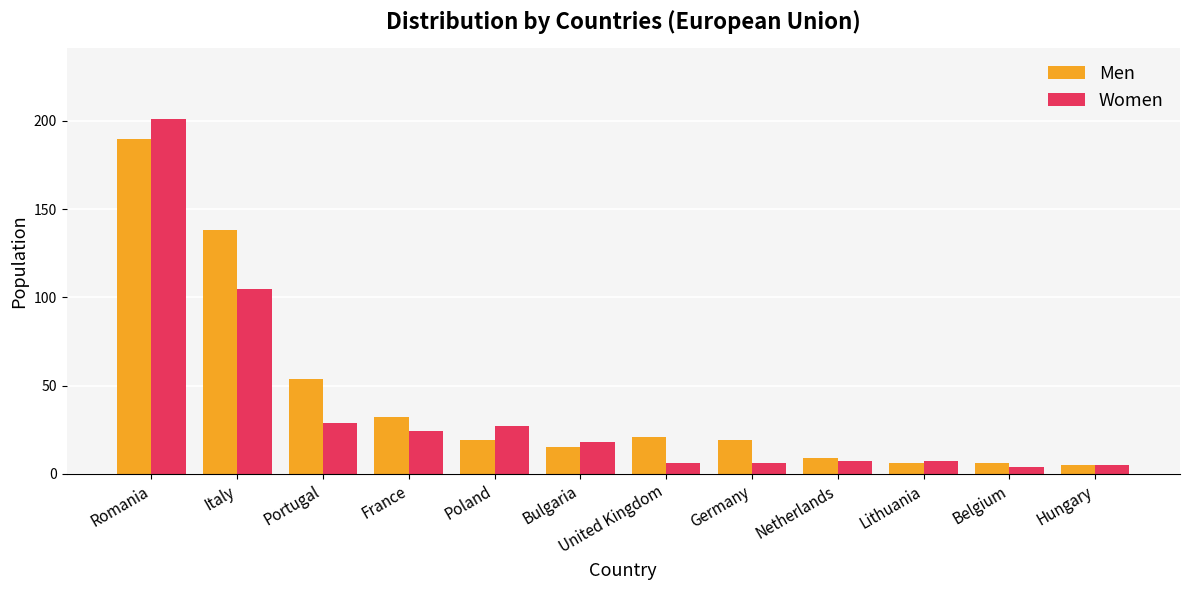

What is the smallest value displayed?

4